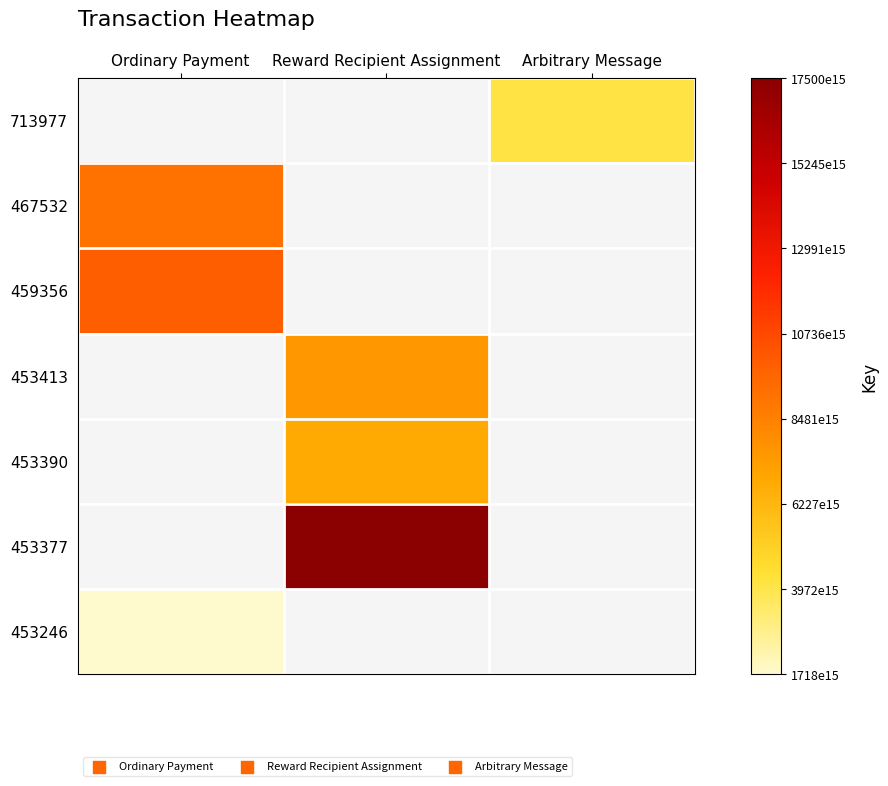

How many data points does each series have?

3